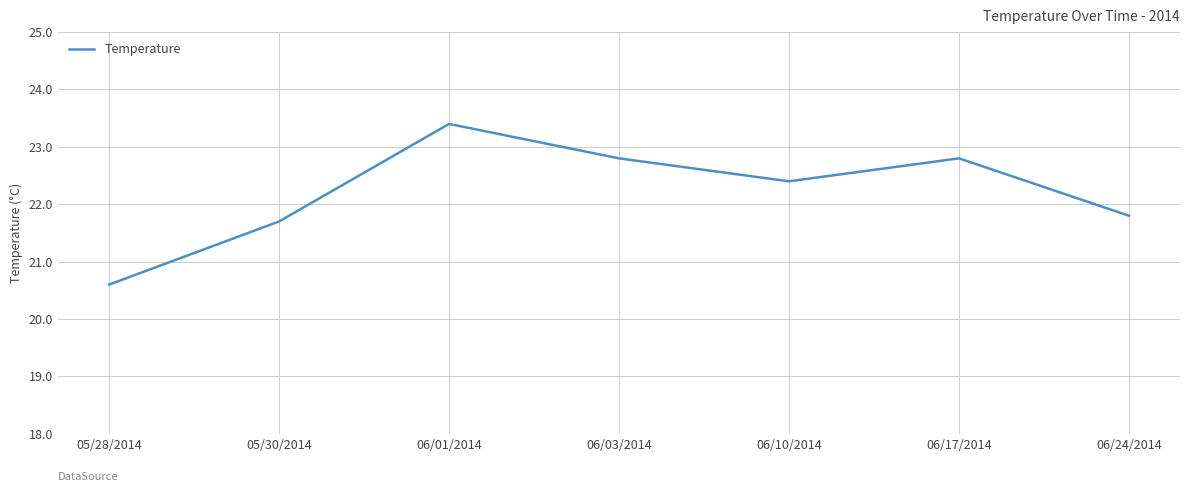

What is the maximum value shown in the chart?

23.4